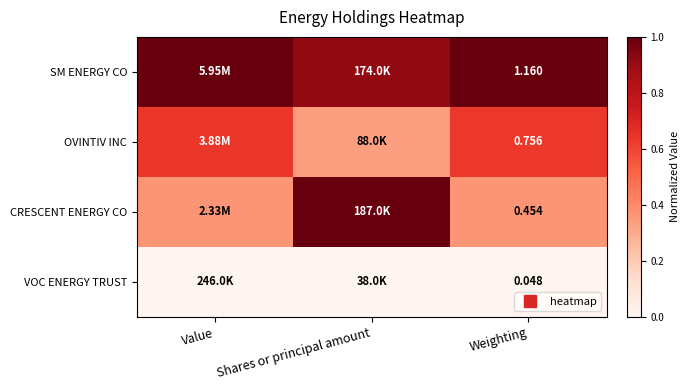

Which series has the largest total across all categories?

SM ENERGY CO